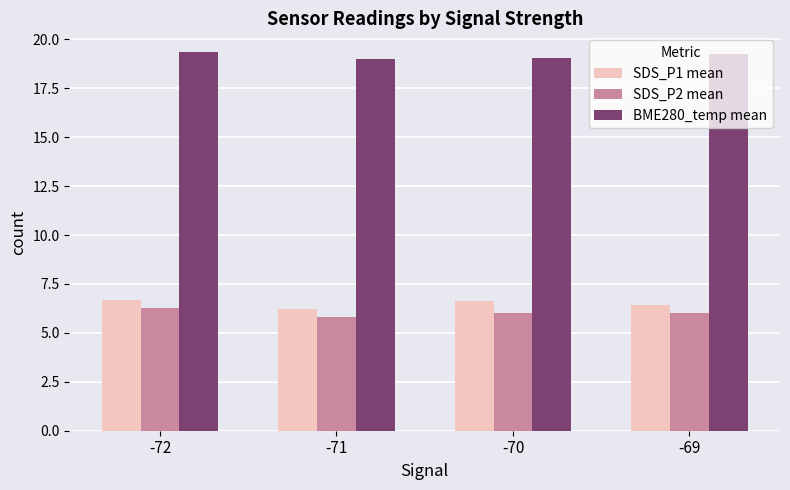

The value of SDS_P1 mean at -70 is 6.6. True or false?

True